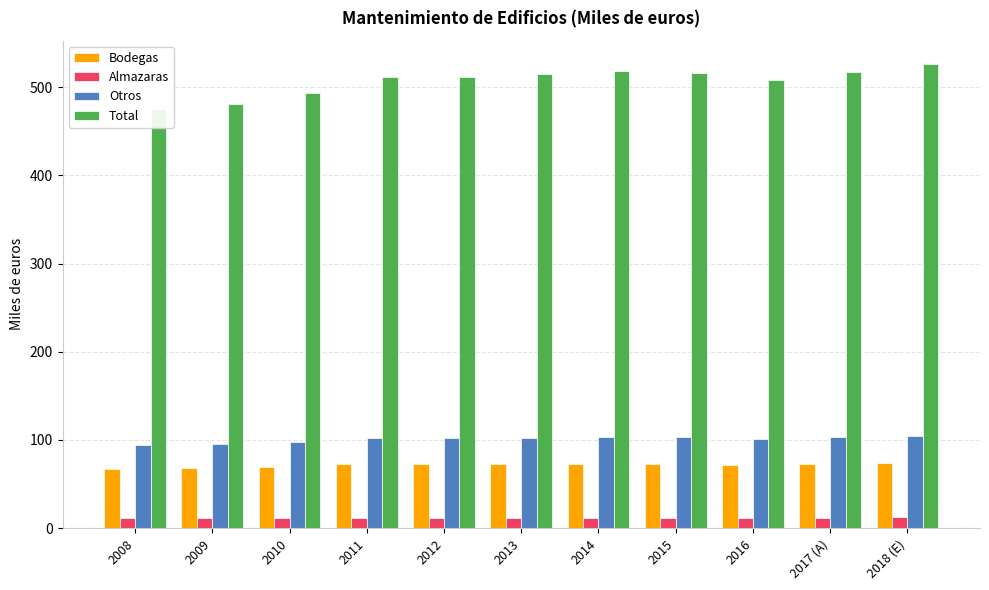

What is the difference between the Total values at 2009 and 2015?

35.3